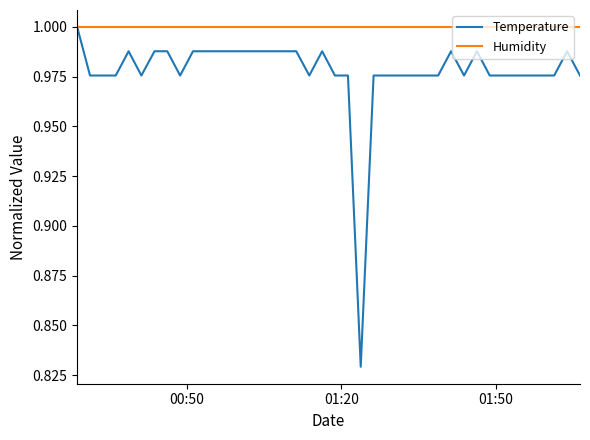

Which series has the largest total across all categories?

Humidity